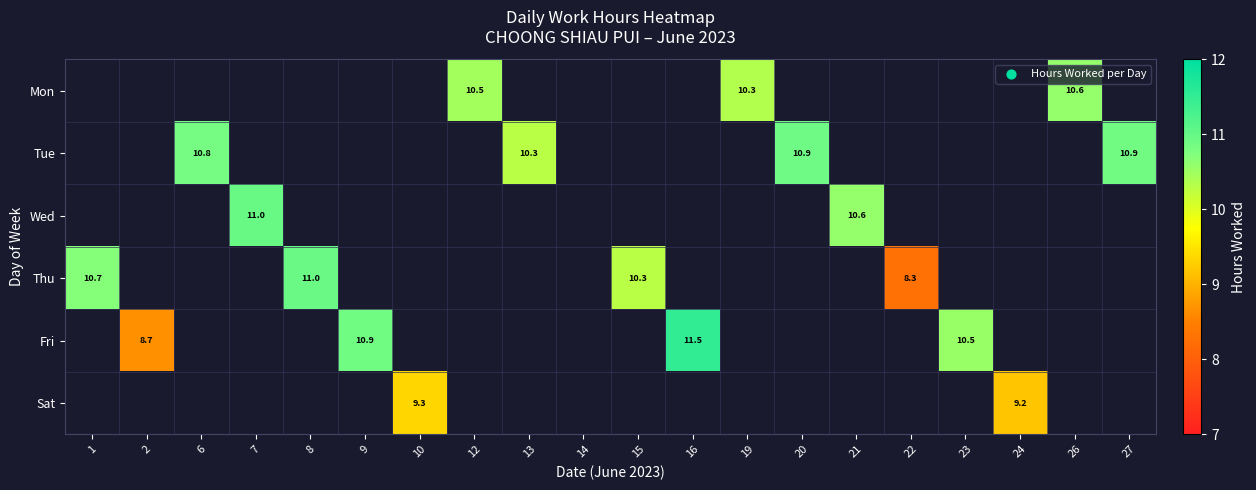

True or false: Mon has a value of 10.3 at 19.

True